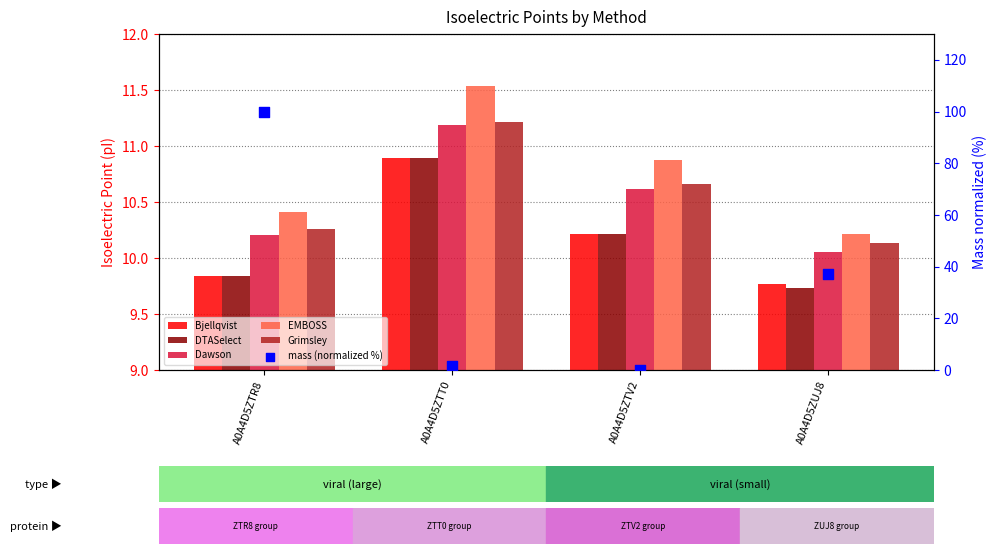

Which series has the largest Y range (max minus min)?

mass (normalized %)